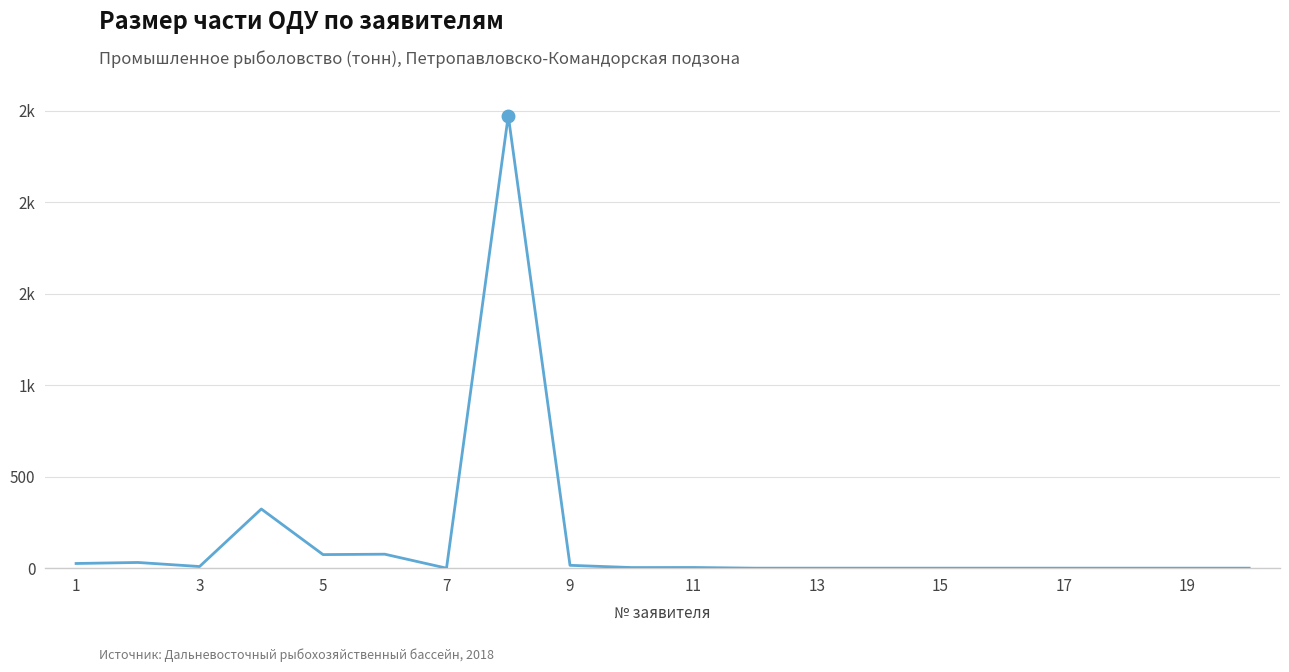

Does the chart display data point markers on the line(s)?

No